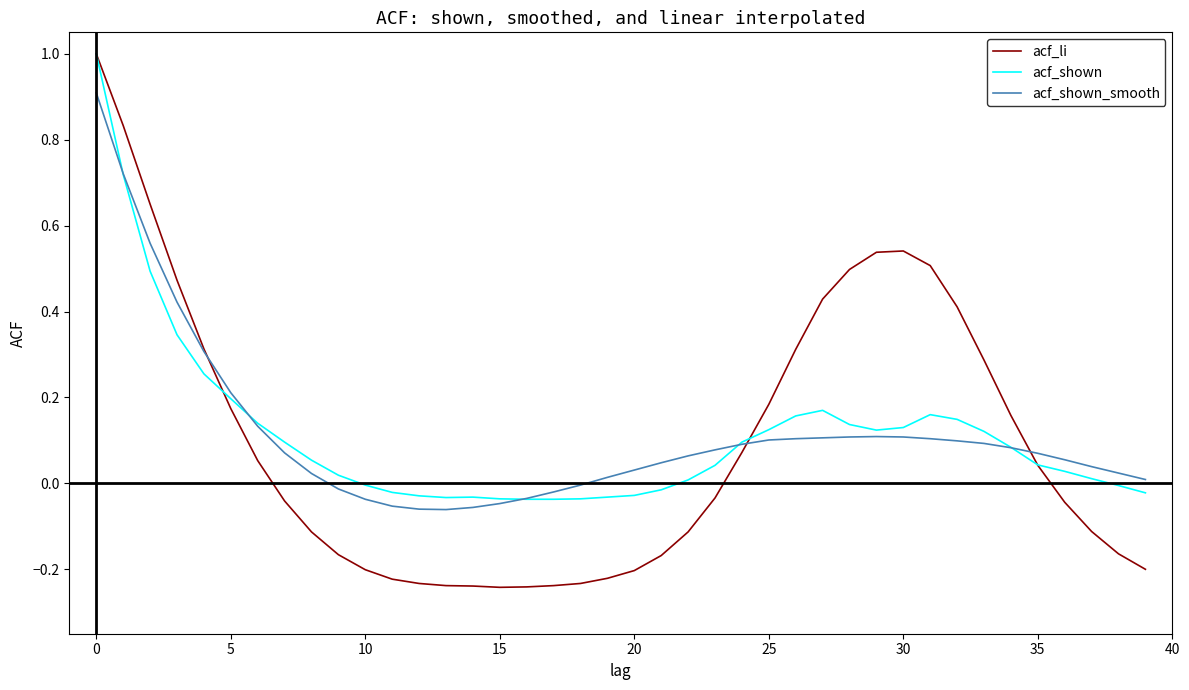

What is the maximum value for acf_shown?

1.0